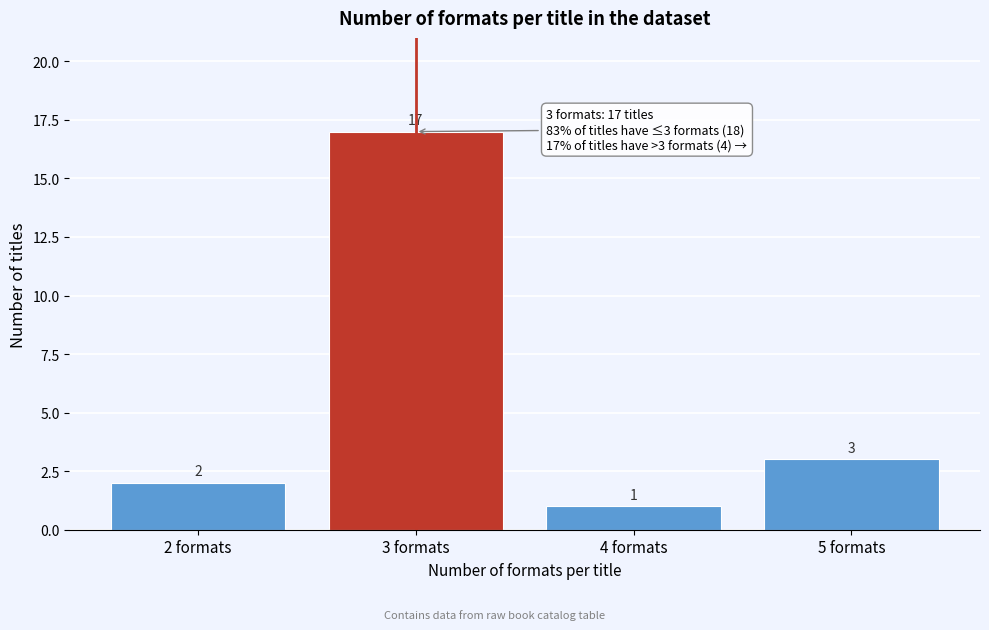

Reading left to right, list every bar in this chart as the range it spans on the x-axis followed by its height.

1.5 to 2.5: 2
2.5 to 3.5: 17
3.5 to 4.5: 1
4.5 to 5.5: 3